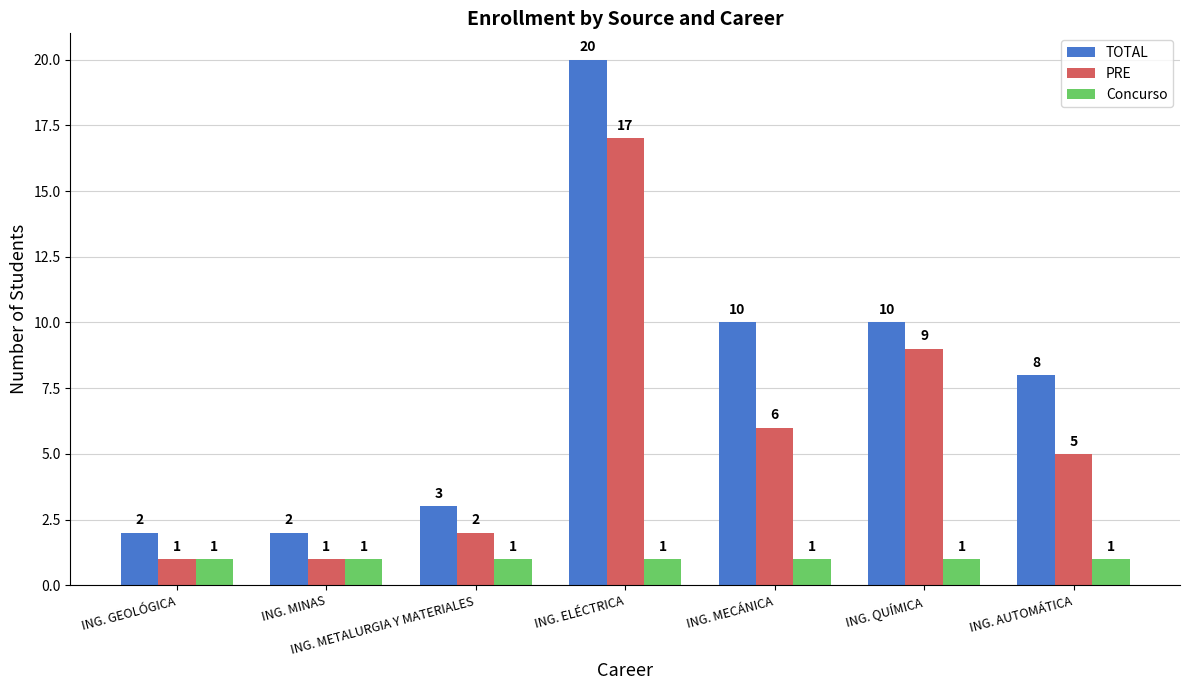

True or false: PRE has a value of 1 at ING. GEOLÓGICA.

True